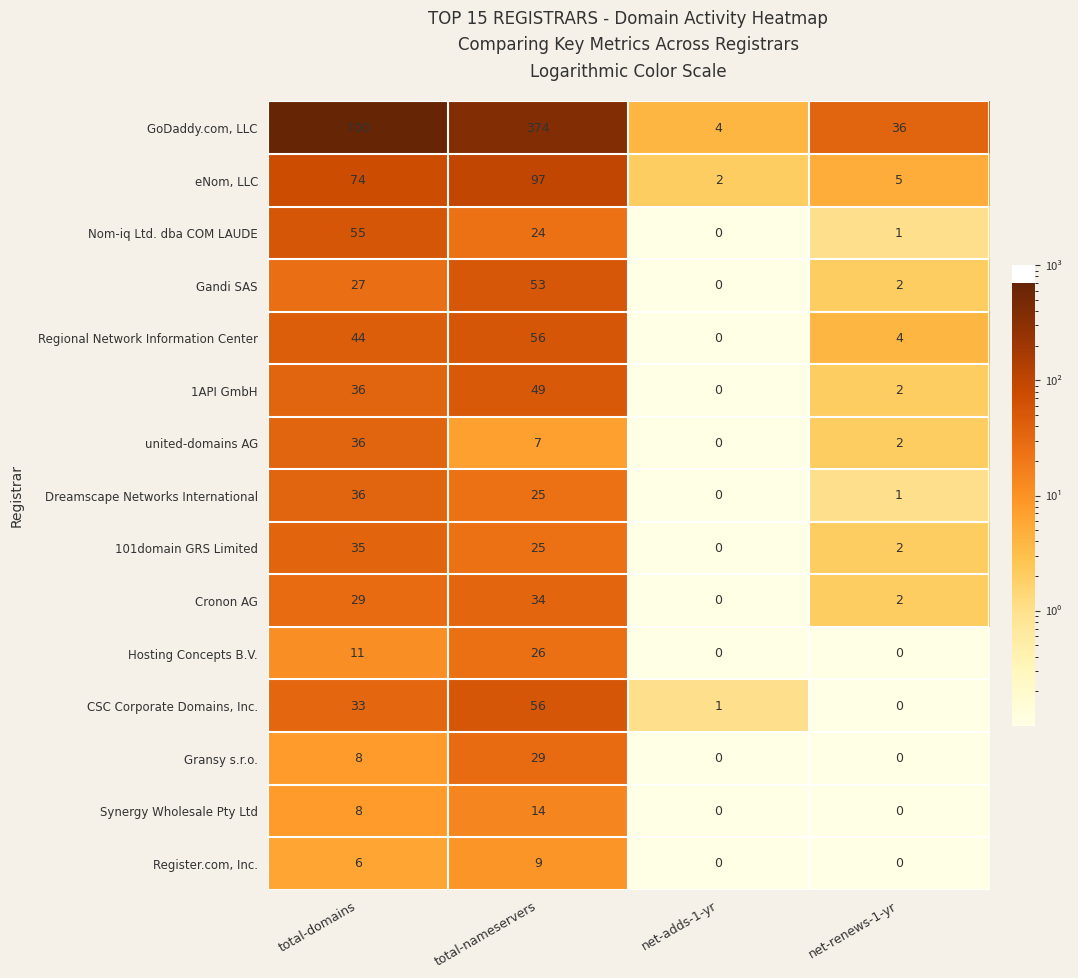

Count the number of categories in the chart.

4